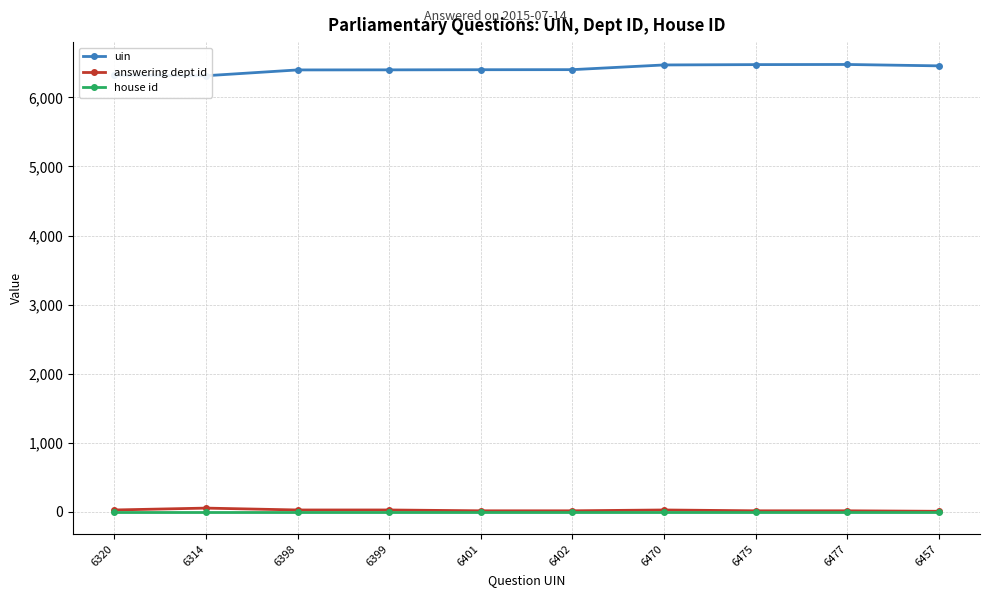

How many data points in uin are less than 6402?

5